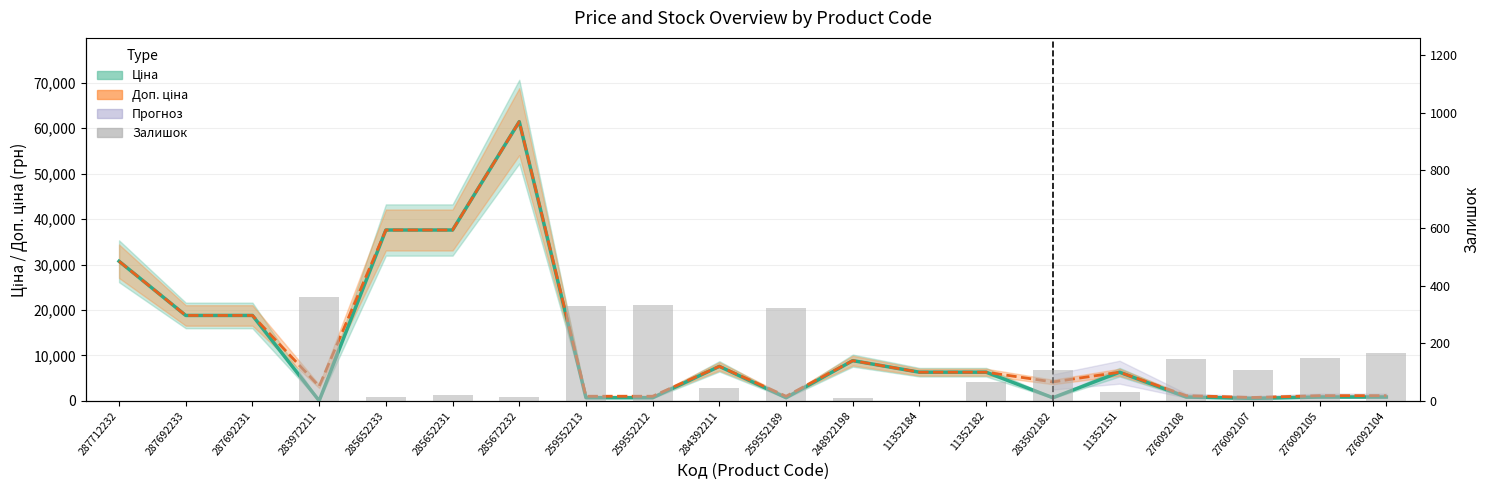

At which label does Залишок reach its minimum?

287712232